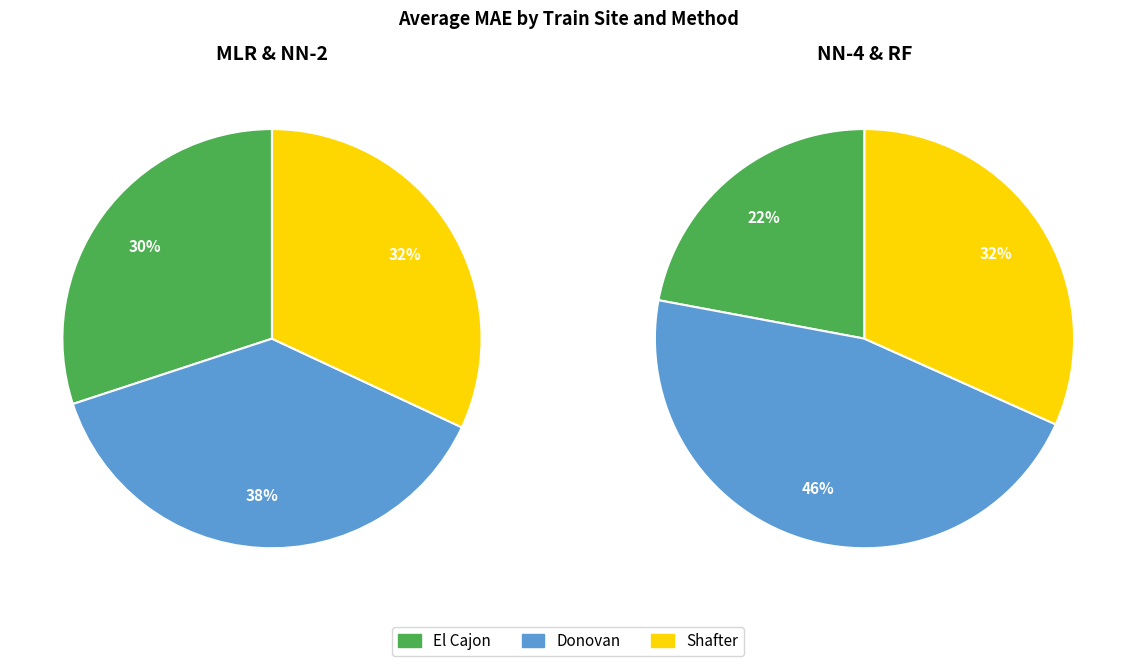

What is the smallest slice in the pie chart?

El Cajon